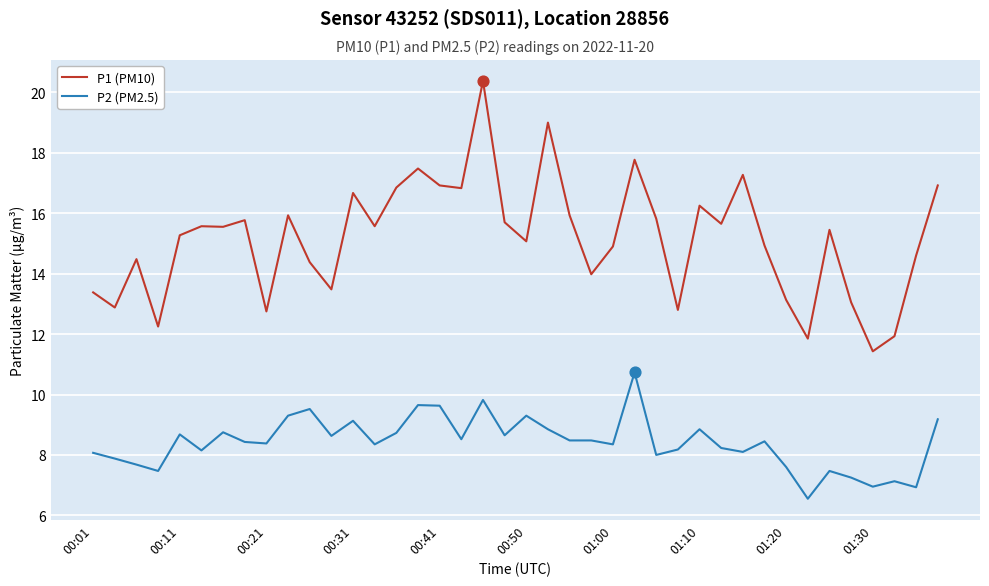

Which series has the widest spread of values?

P1 (PM10)